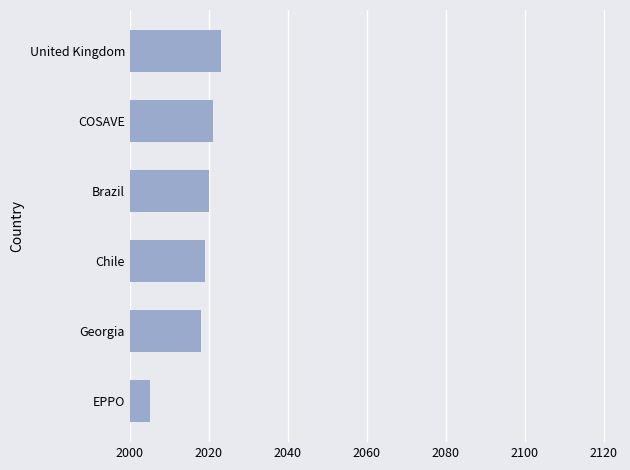

What is the difference between the maximum and minimum values?

18